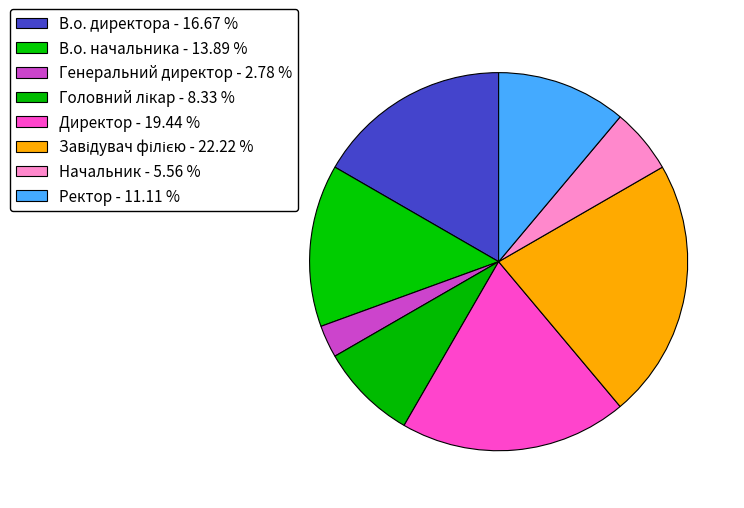

Rank the categories by value from highest to lowest.

Завідувач філією, Директор, В.о. директора, В.о. начальника, Ректор, Головний лікар, Начальник, Генеральний директор